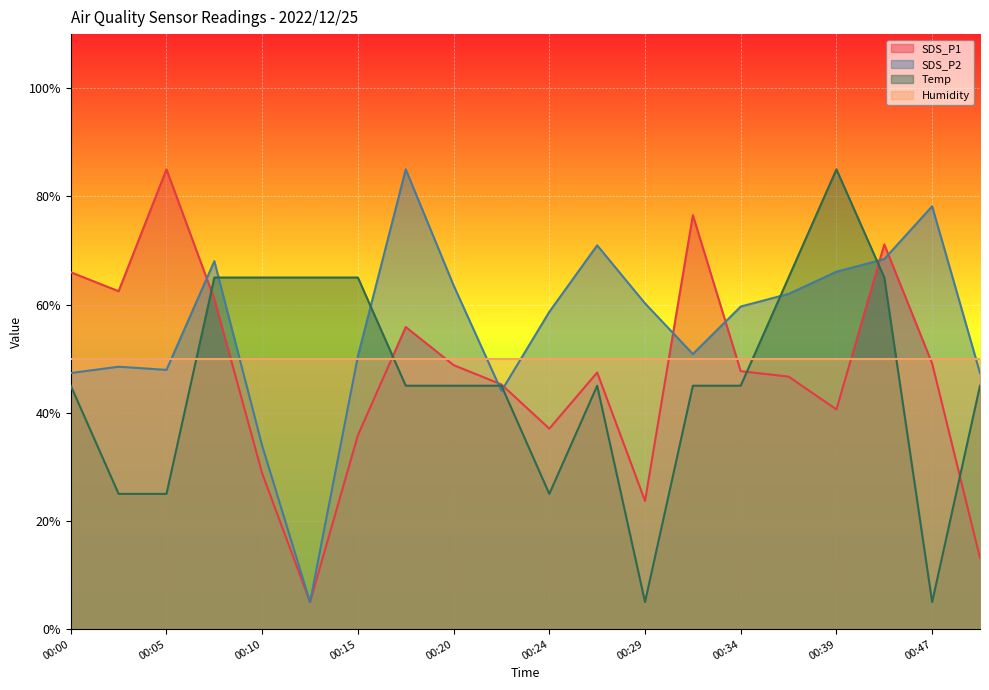

At which category does SDS_P2 reach its first local valley?

00:05